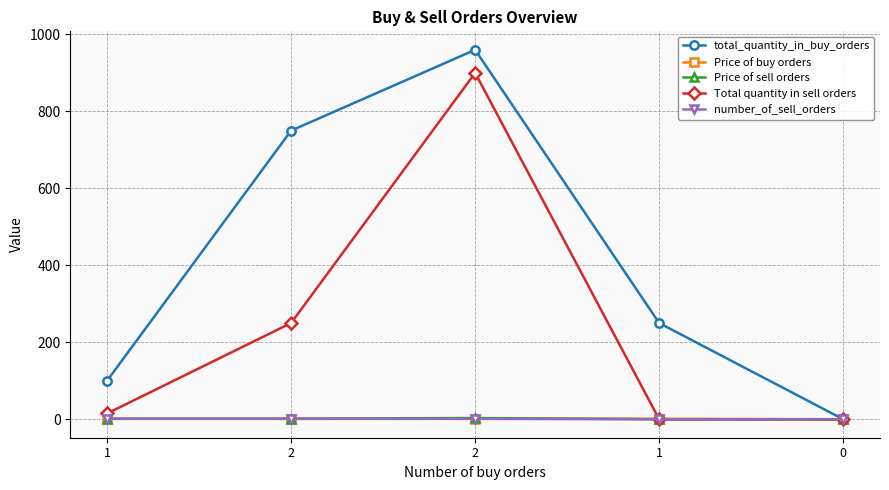

What value does the Price of sell orders series have at 1?

1.4